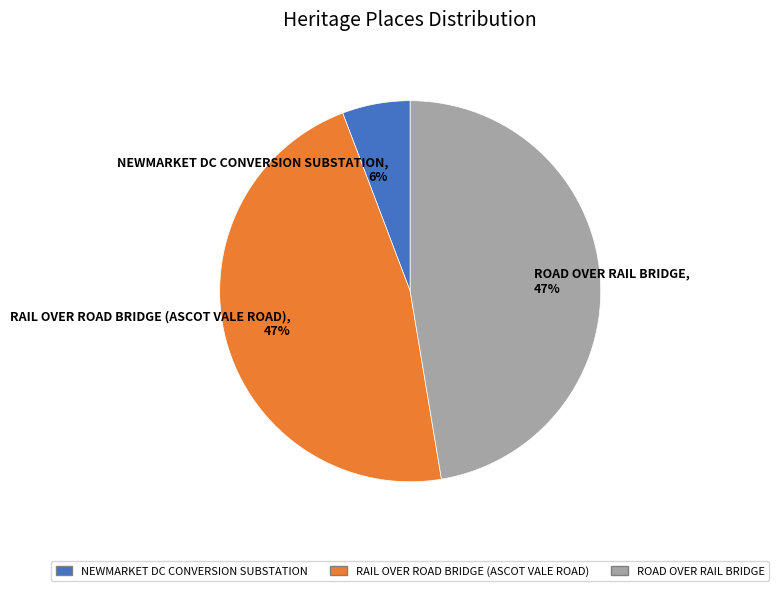

Between NEWMARKET DC CONVERSION SUBSTATION and RAIL OVER ROAD BRIDGE (ASCOT VALE ROAD), which is larger?

RAIL OVER ROAD BRIDGE (ASCOT VALE ROAD)